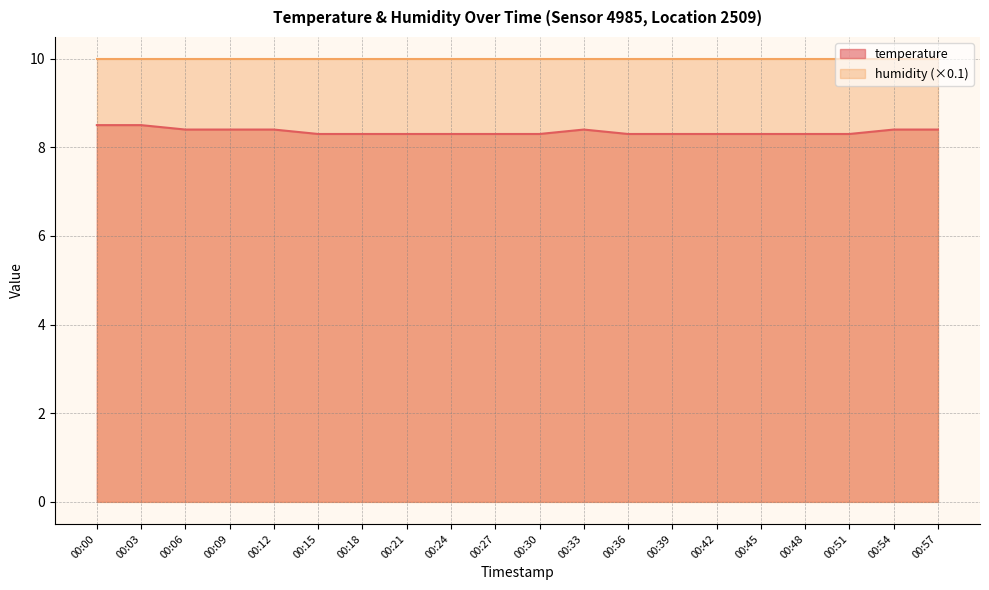

What is the greatest value displayed?

10.0